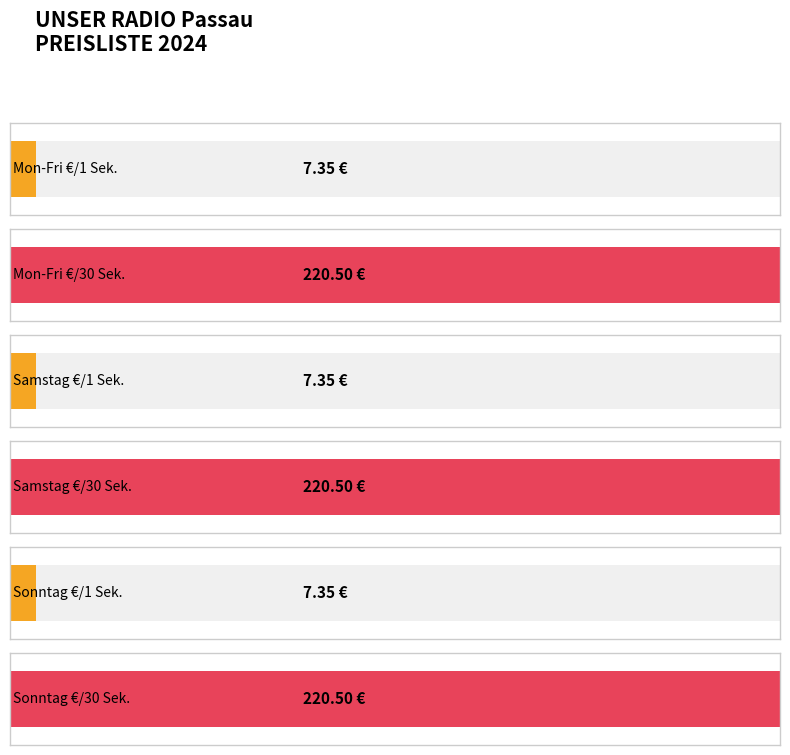

Rank the series by their maximum value, from highest to lowest.

Mon-Fri €/30Sek., Saturday €/30Sek., Sunday €/30Sek., Mon-Fri €/1Sek., Saturday €/1Sek., Sunday €/1Sek.